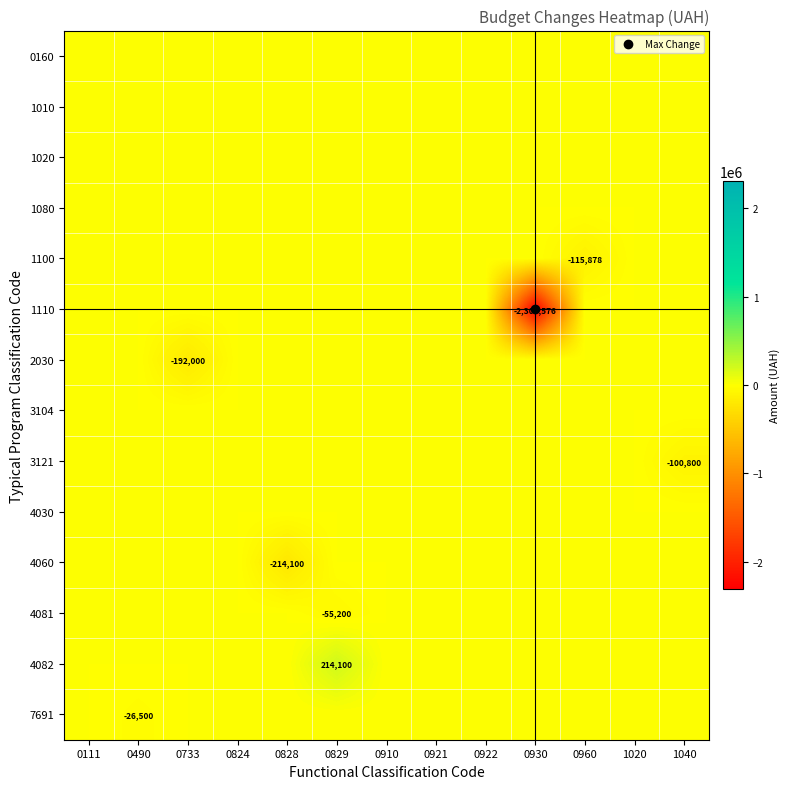

Which category has the highest value across all series?

0829